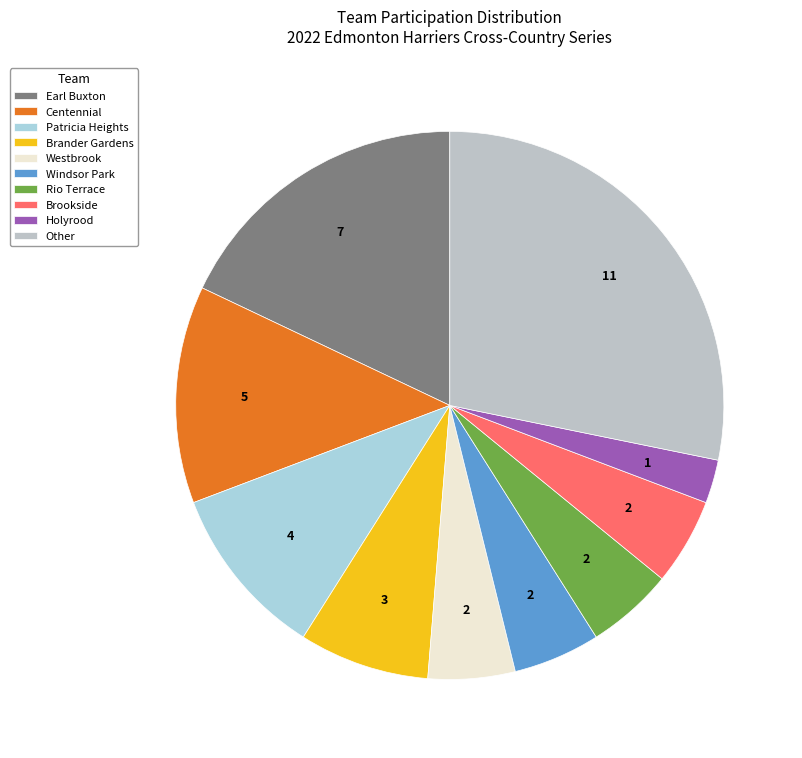

How many slices are in this pie chart?

10